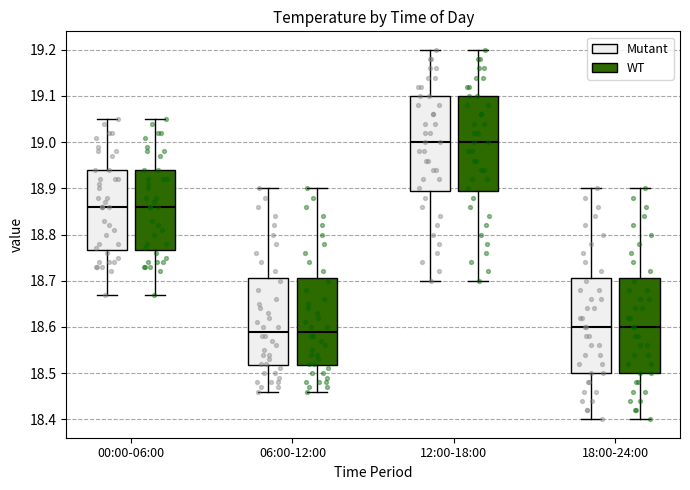

Where does the upper whisker of the box for 00:00-06:00 (WT) end on the y-axis? The values are not printed on the chart, so give them approximately, as read against the axis.

19.05